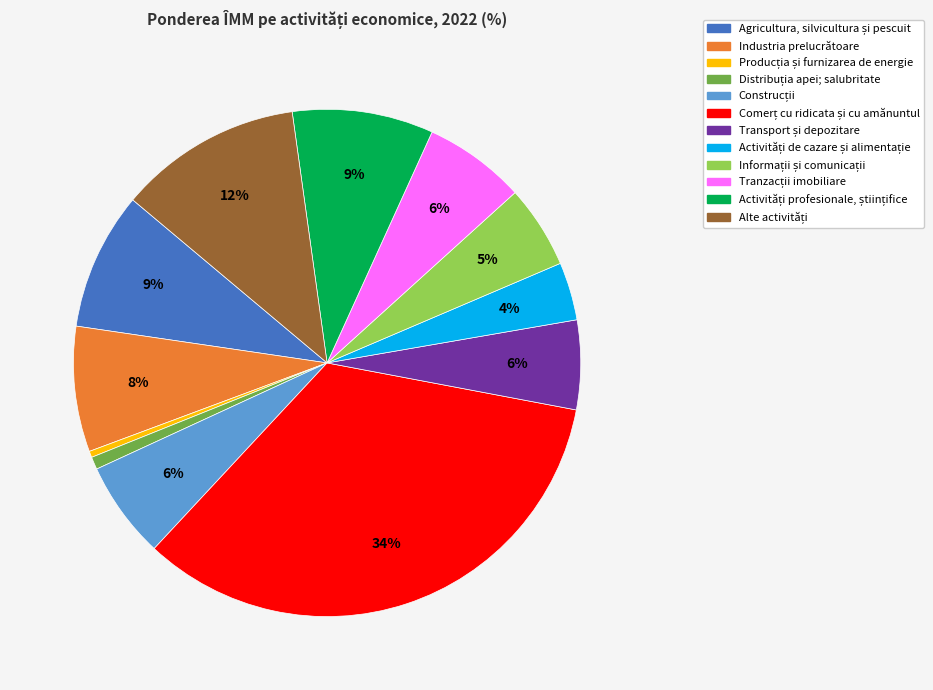

To the nearest percent, what is the average slice percentage?

8%